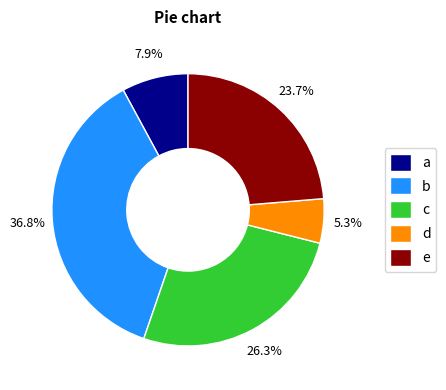

Combined, do d and e account for over 50%?

No